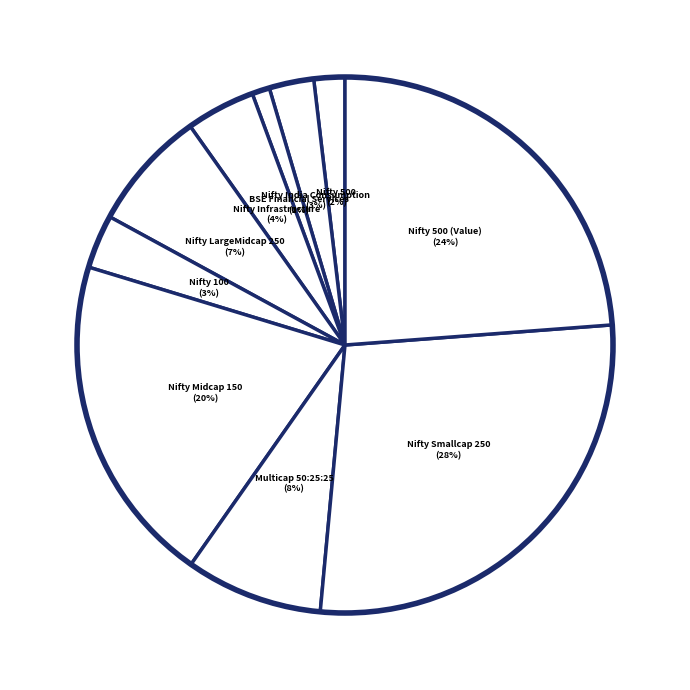

Which slice is the smallest?

BSE Financial Services TRI